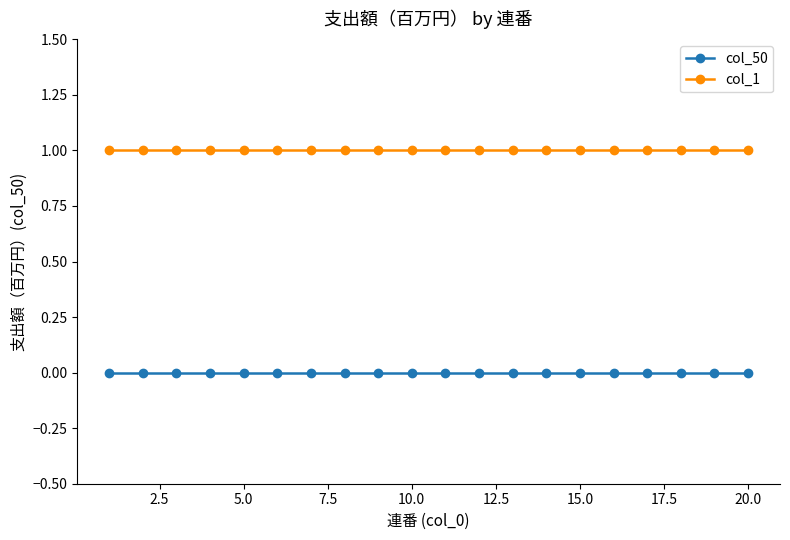

True or false: col_50 and col_1 cross at least once.

False